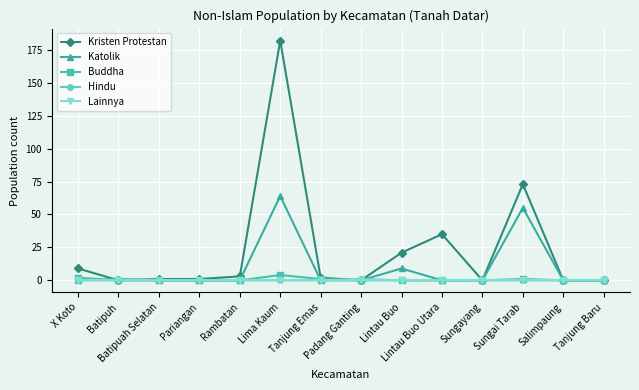

Which series has the largest total across all categories?

Kristen Protestan